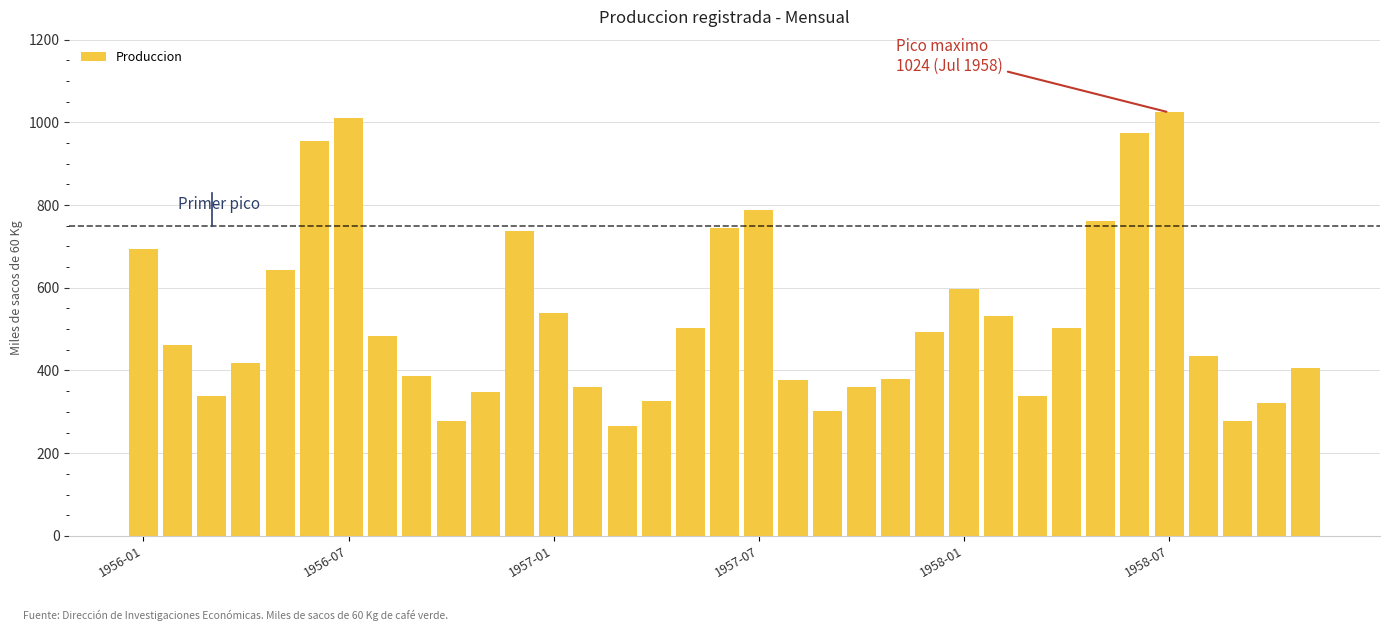

What is the maximum value shown in the chart?

1024